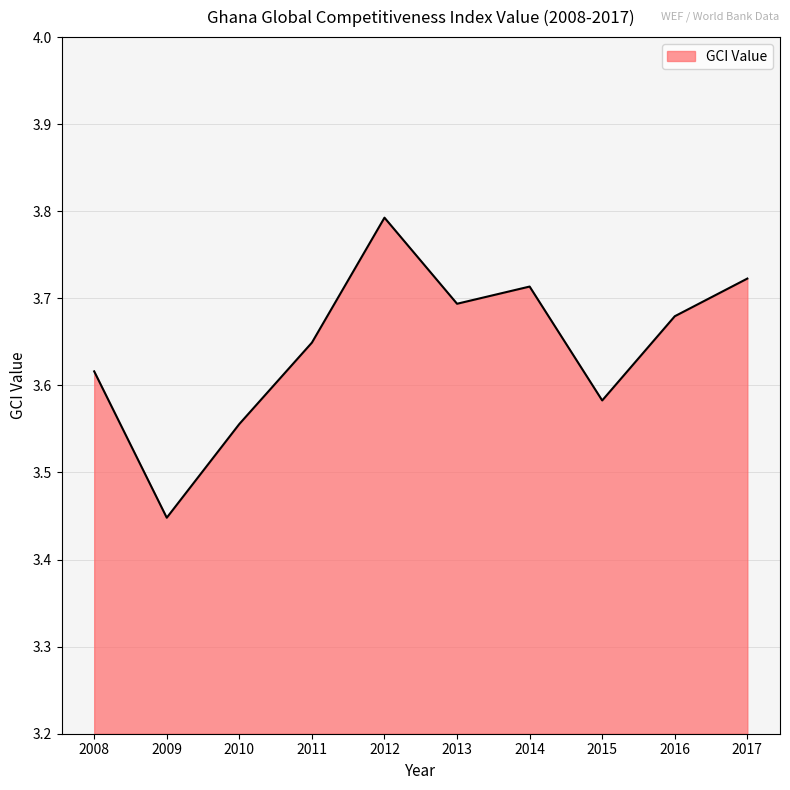

What is the sum of the values at 2008 and 2016?

7.3